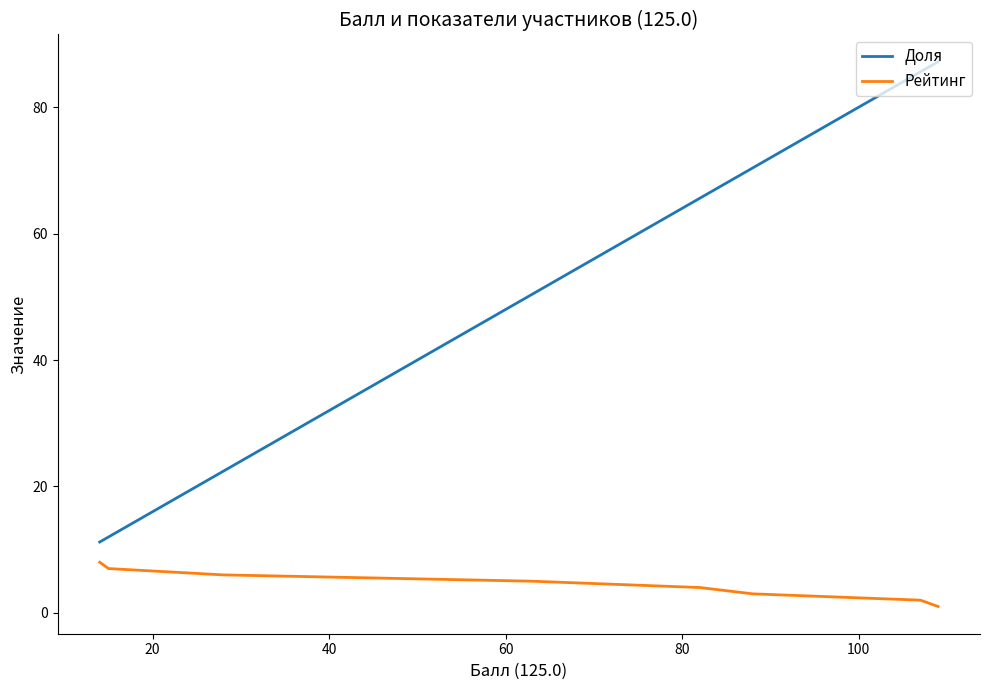

Count the number of categories in the chart.

8